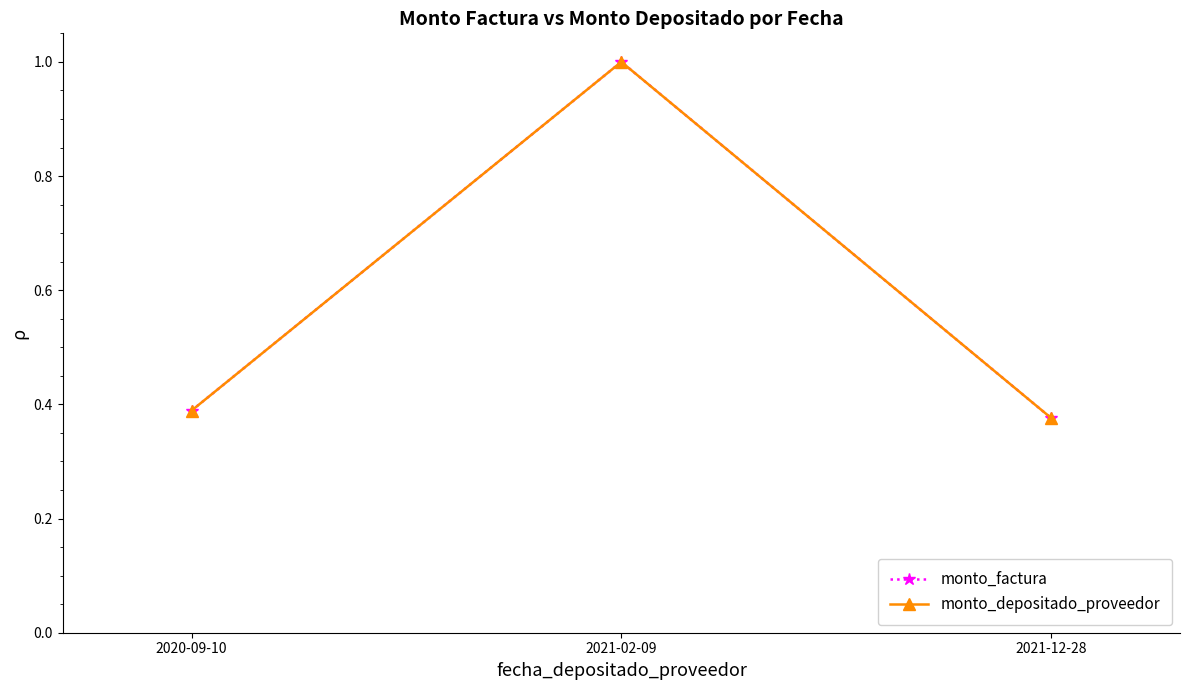

At which label does monto_depositado_proveedor reach its peak?

2021-02-09